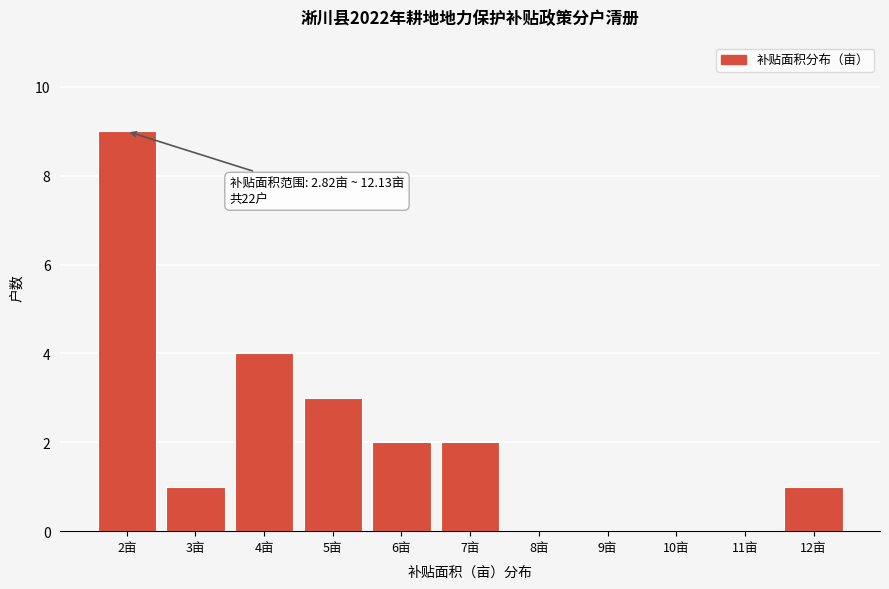

Reading left to right, transcribe all the data shown in this chart.

2亩=9	3亩=1	4亩=4	5亩=3	6亩=2	7亩=2	8亩=0	9亩=0	10亩=0	11亩=0	12亩=1